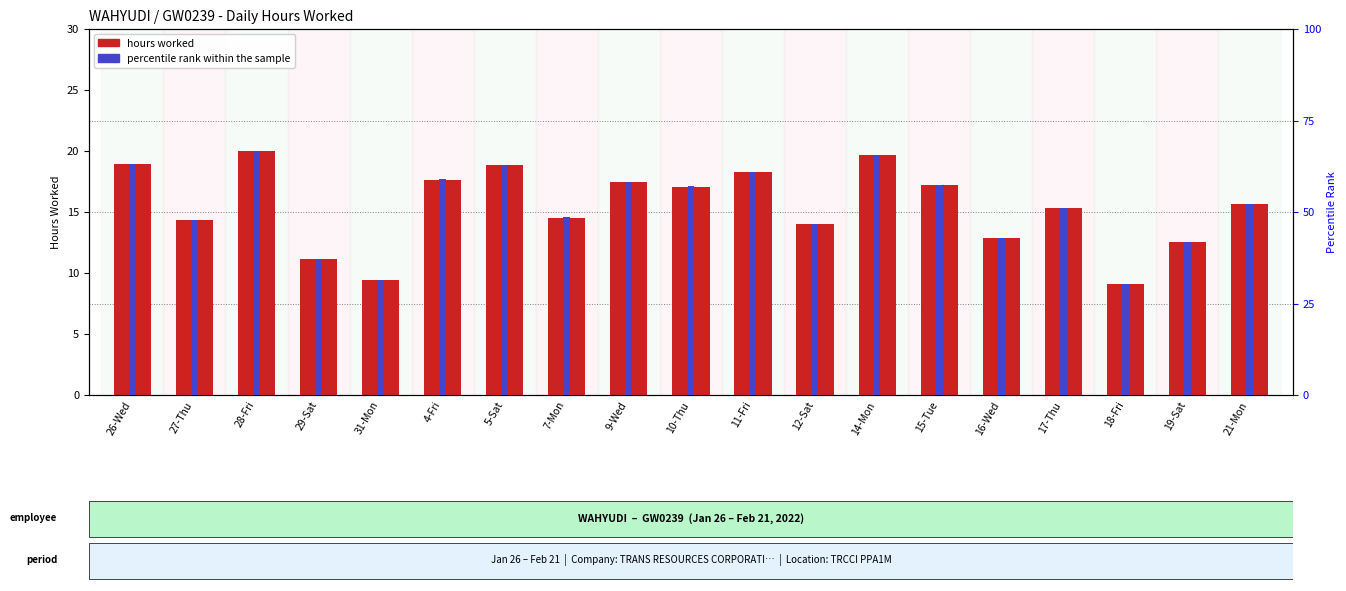

At which category is the sum across all series the highest?

28-Fri